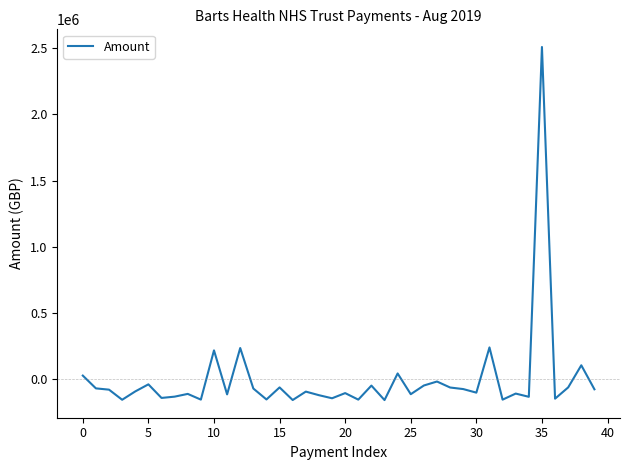

What is the difference between the maximum and minimum values?

2662905.5